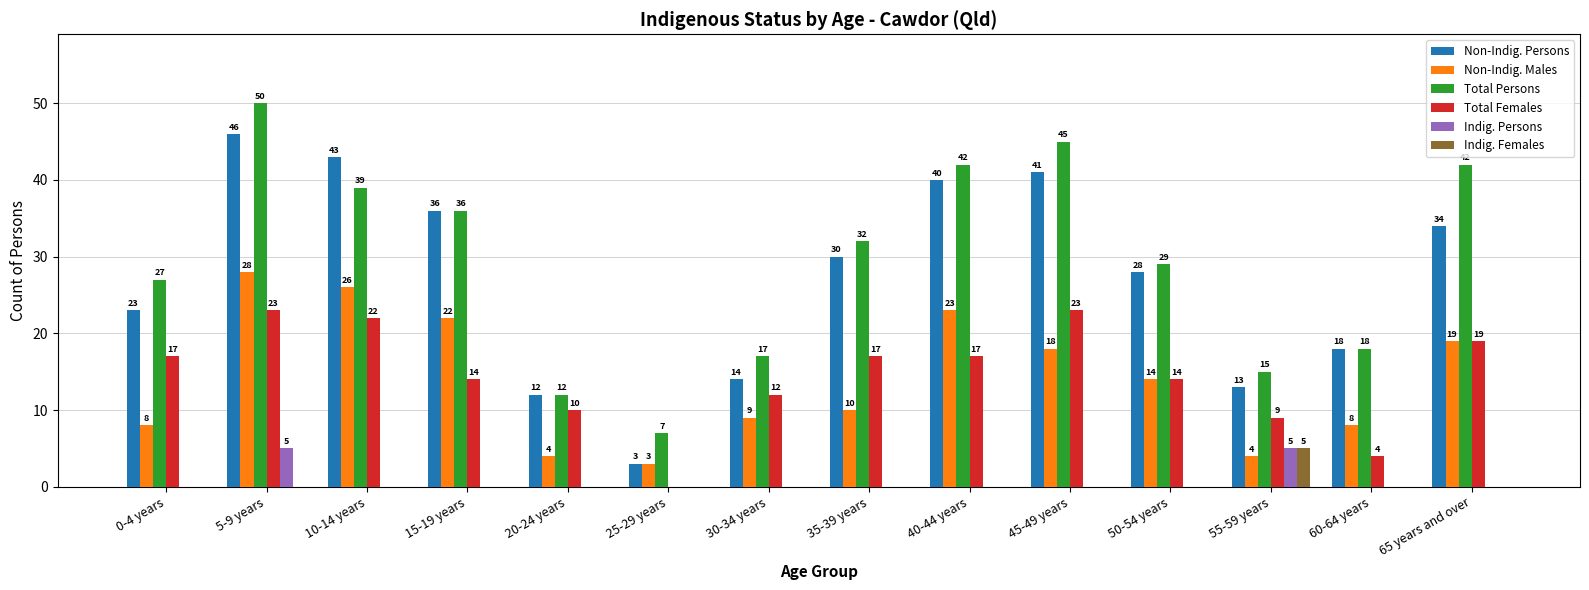

The value of Non-Indig. Persons at 40-44 years is 40. True or false?

True